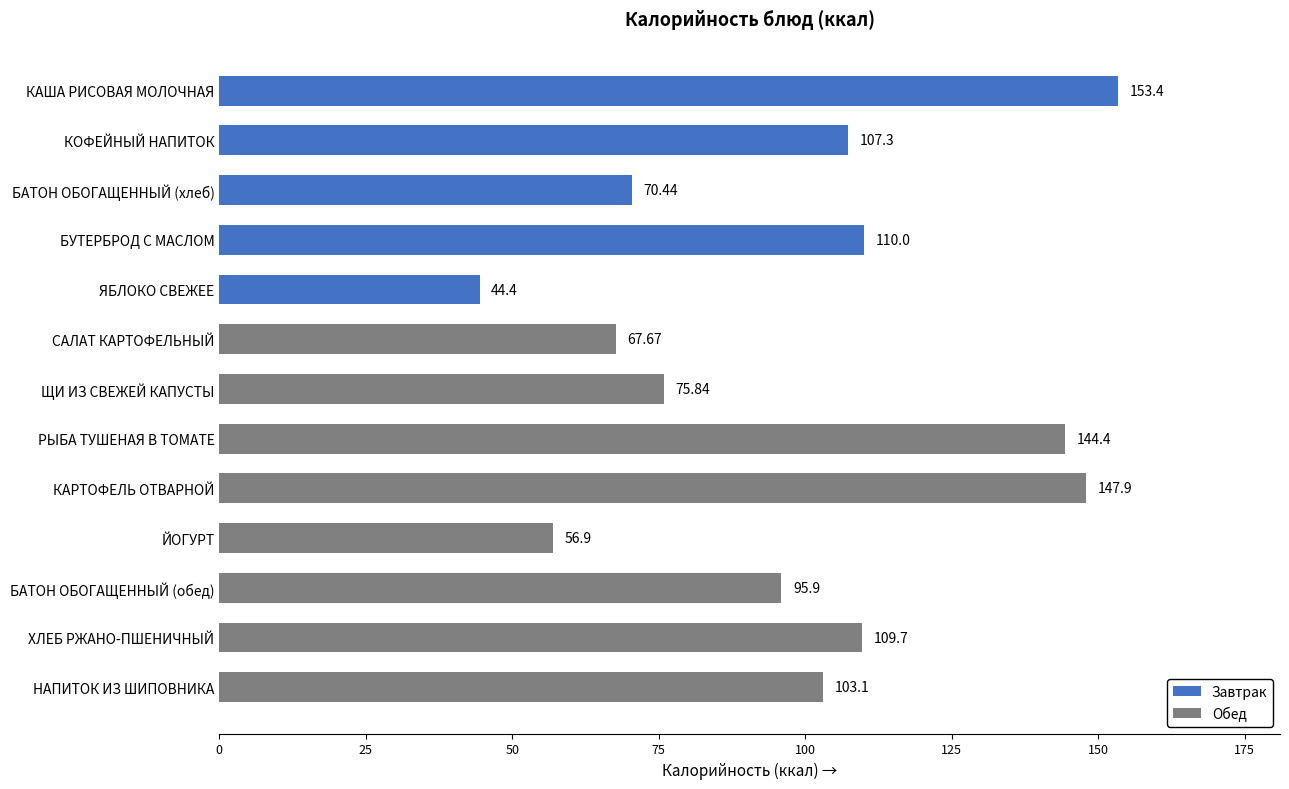

What is the change in value from КАША РИСОВАЯ МОЛОЧНАЯ to БАТОН ОБОГАЩЕННЫЙ (хлеб)?

-83.0